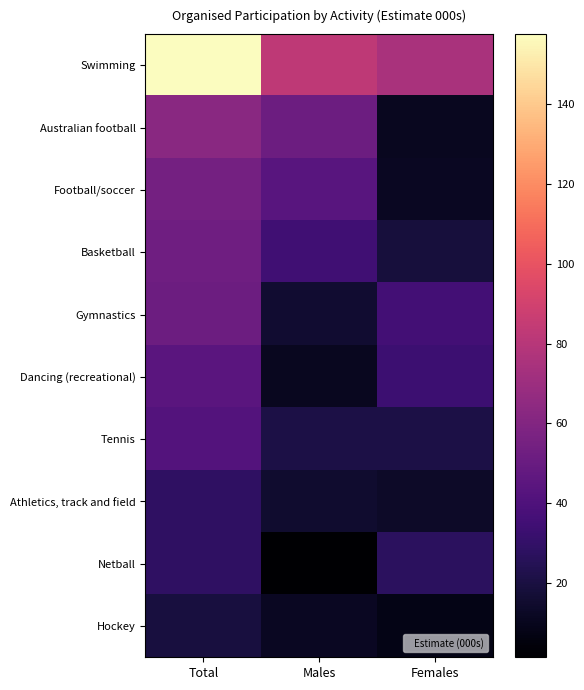

Rank the series at Females from lowest to highest value.

Hockey, Australian football, Football/soccer, Athletics, track and field, Basketball, Tennis, Netball, Dancing (recreational), Gymnastics, Swimming